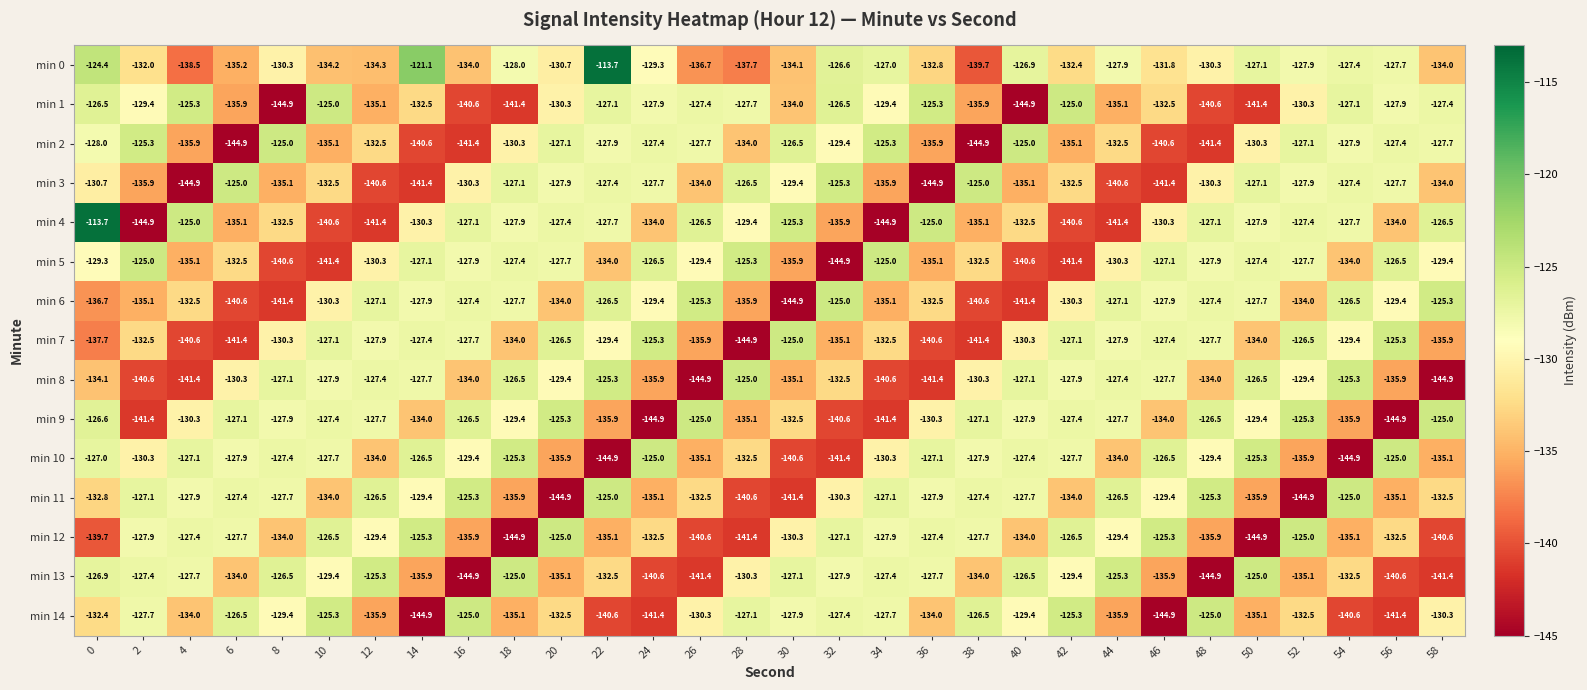

True or false: min 14 has a value of -167.2 at 2.

False